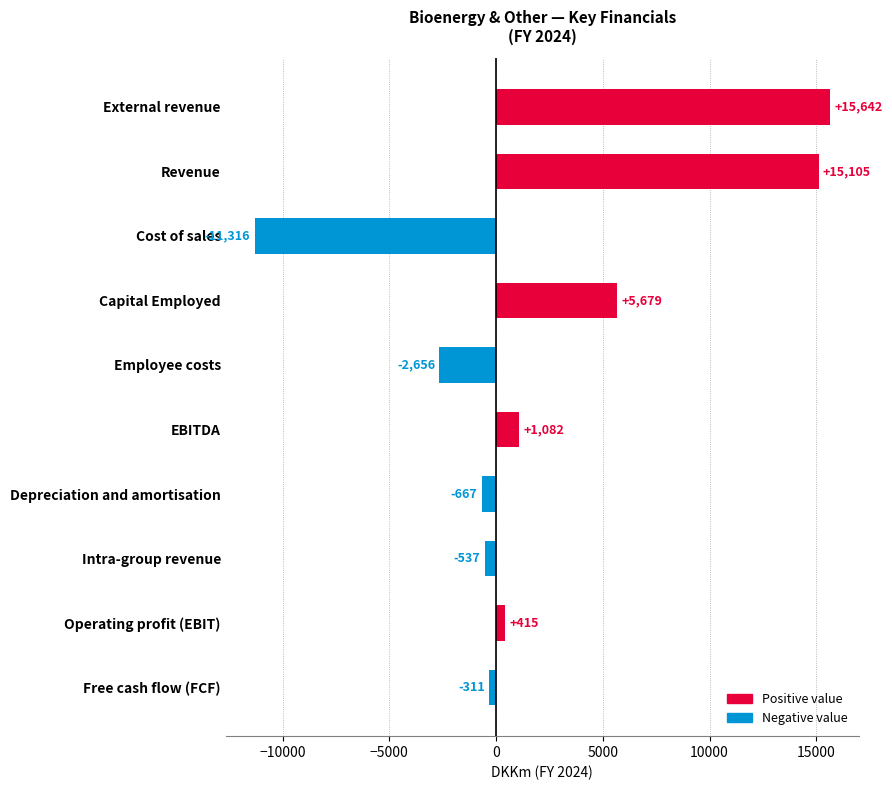

What is the value of the 4th bar from the top?

5679